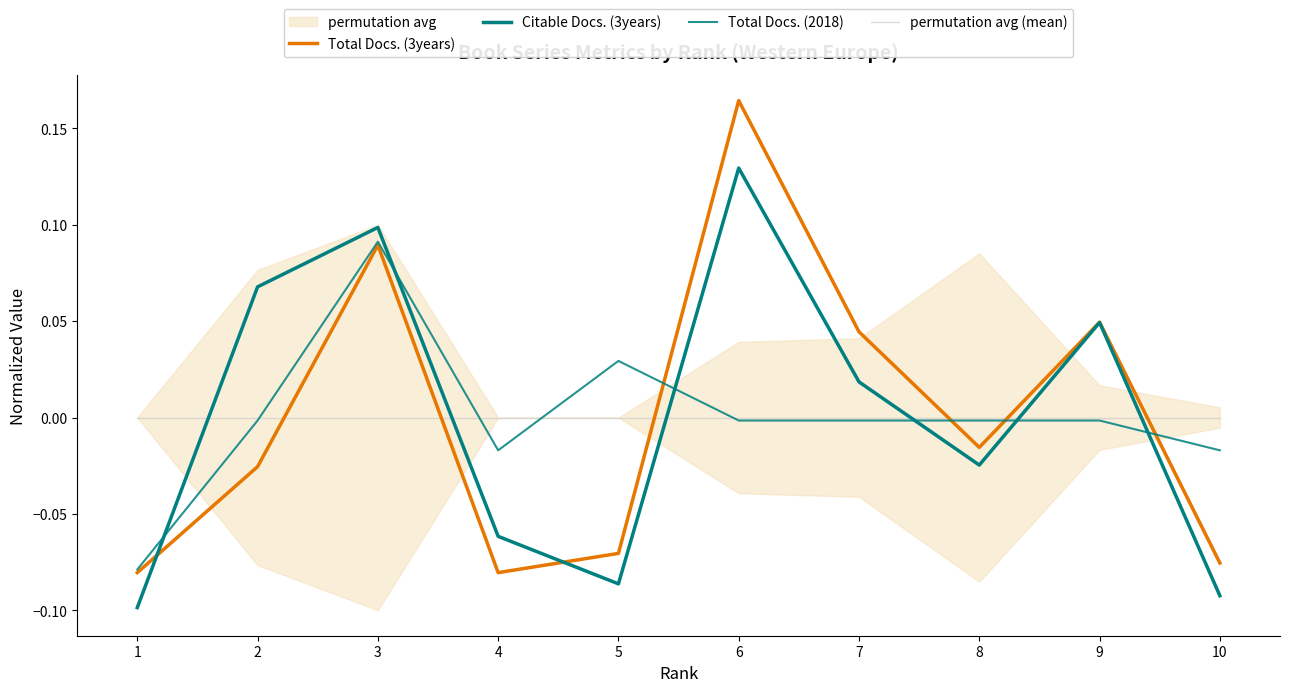

Where does the Total Docs. (2018) series first go above 0?

3